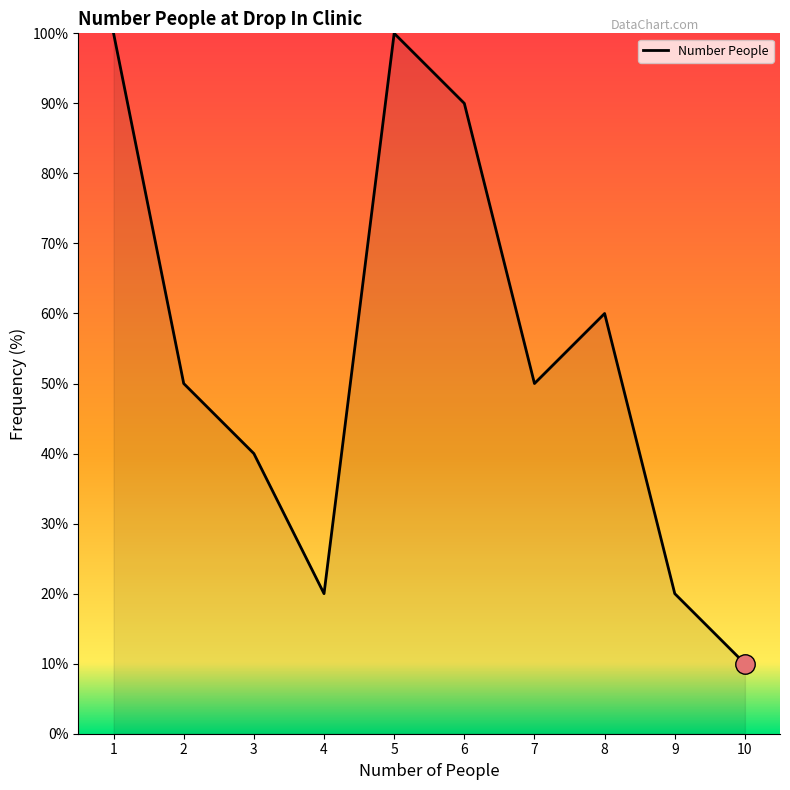

How many distinct data groups are displayed?

1